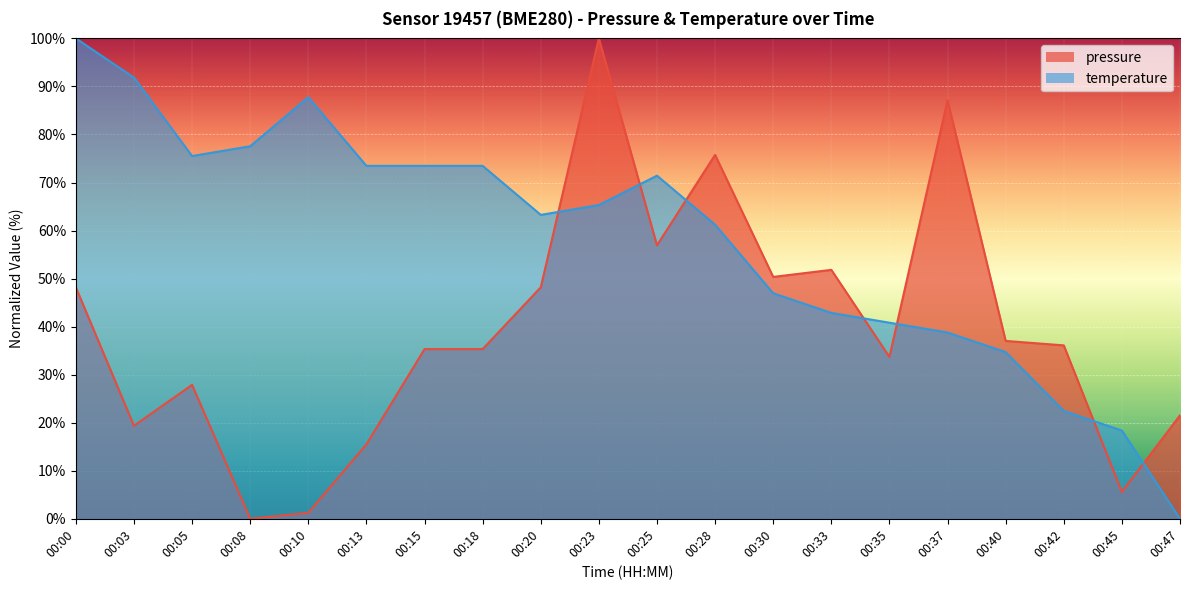

What is the difference between the temperature values at 00:03 and 00:30?

44.9